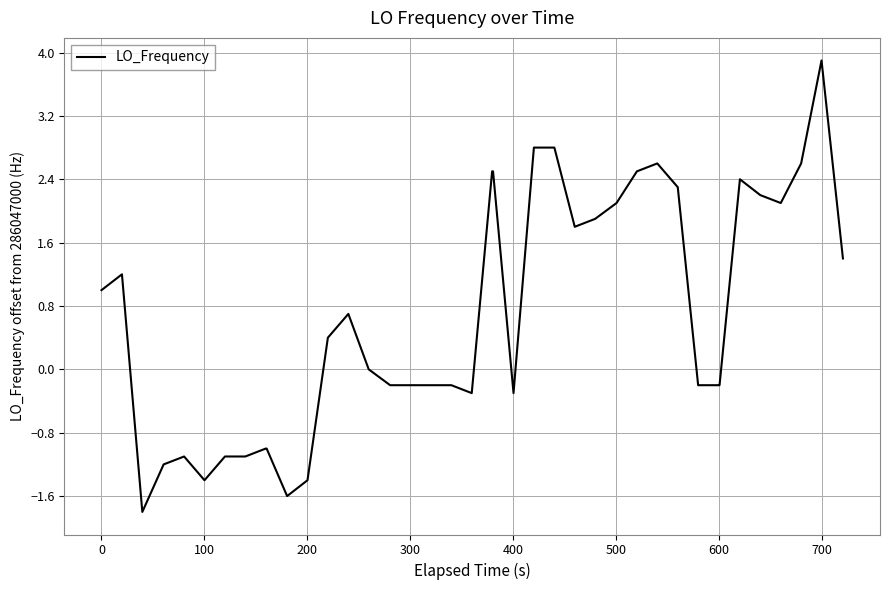

What is the minimum value shown in the chart?

-1.8